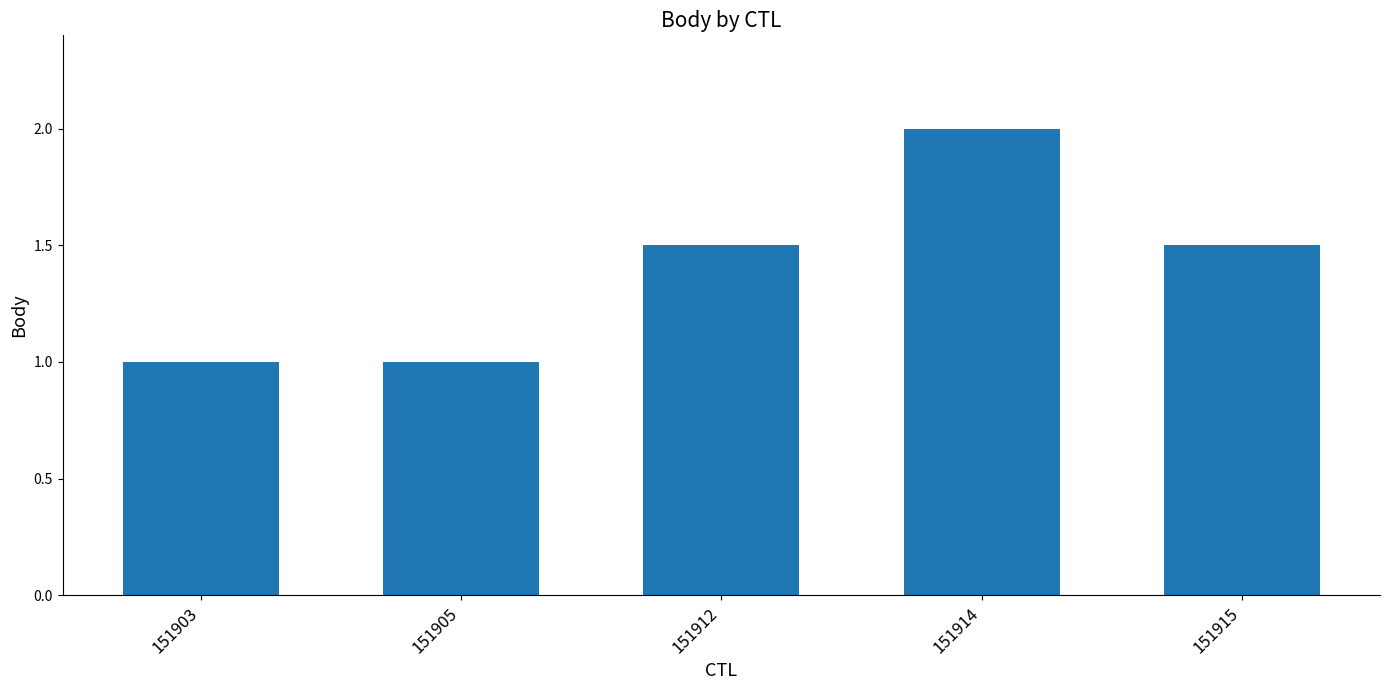

How many distinct data groups are displayed?

1